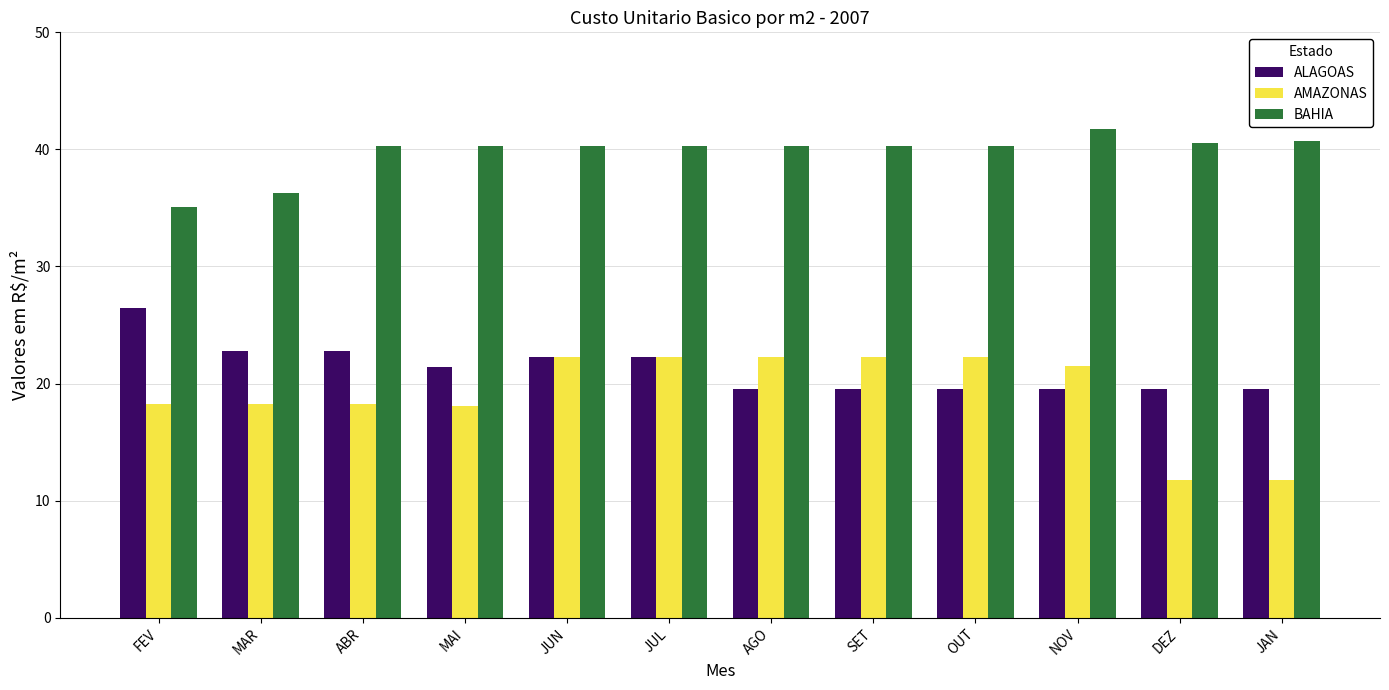

List the series in order of their peak value, lowest first.

AMAZONAS, ALAGOAS, BAHIA